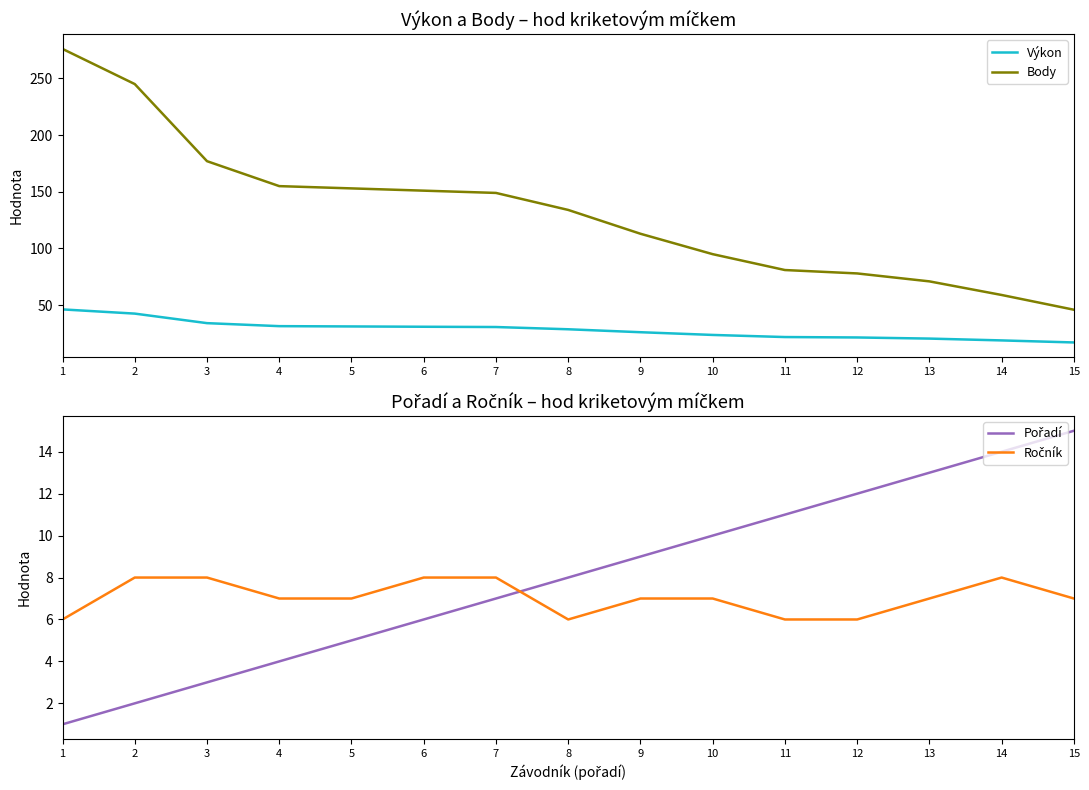

What is the maximum value for Ročník?

8.0